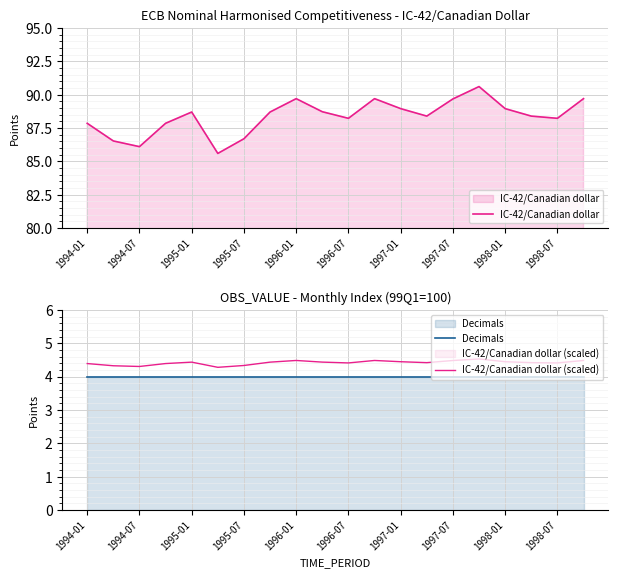

What is the spread (max minus min) of values at 1994-01?

83.9